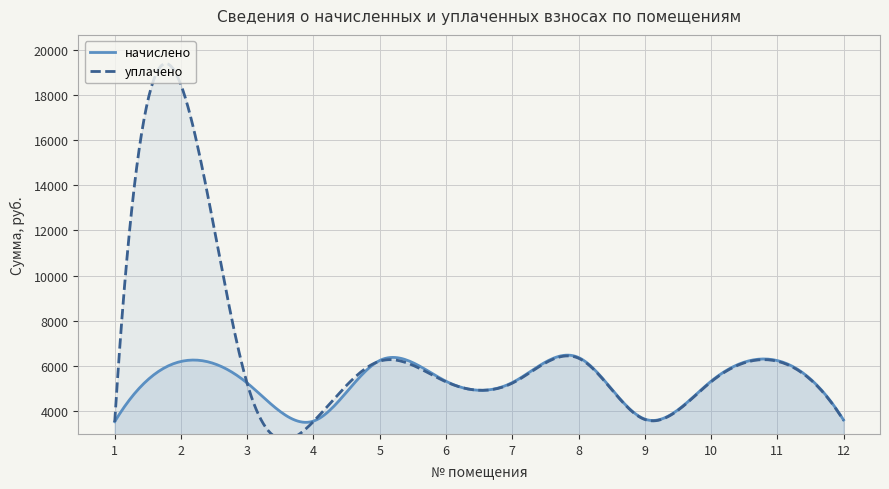

Count the number of data series in this chart.

2